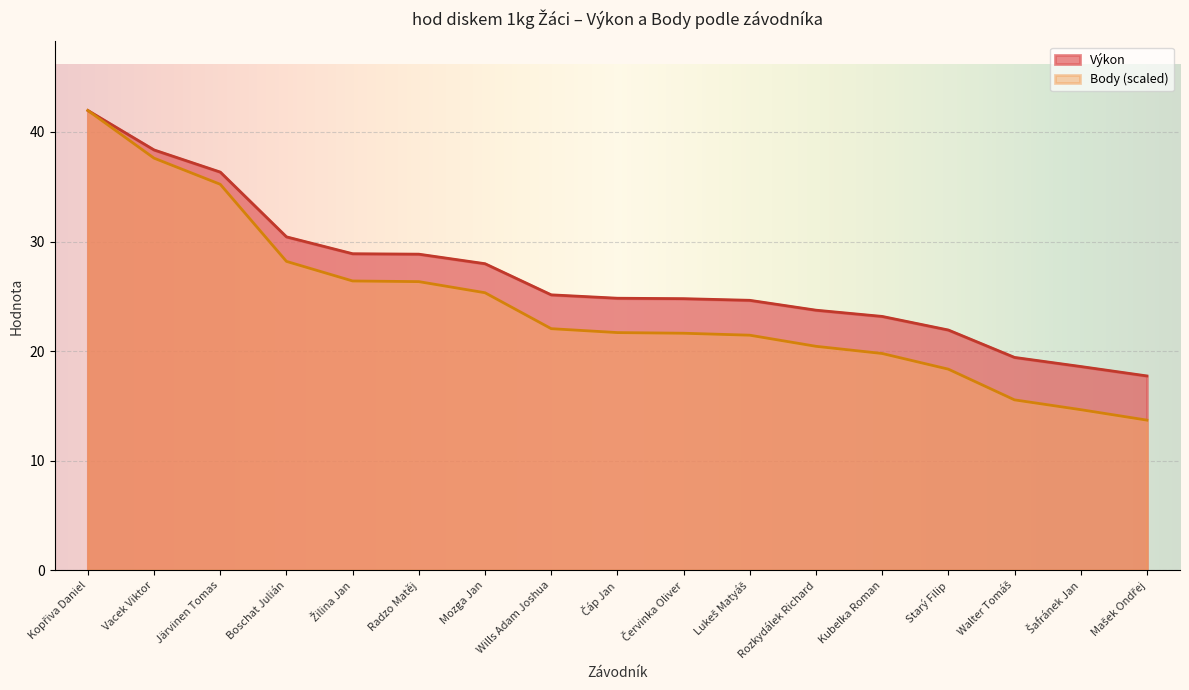

Reading right to left, list all the values displayed in this chart.

Výkon: 17.7	18.6	19.4	21.9	23.2	23.7	24.6	24.8	24.8	25.1	28.0	28.9	28.9	30.4	36.3	38.4	42.0
Body: 13.7	14.7	15.6	18.4	19.8	20.4	21.5	21.6	21.7	22.1	25.3	26.3	26.4	28.2	35.2	37.6	42.0